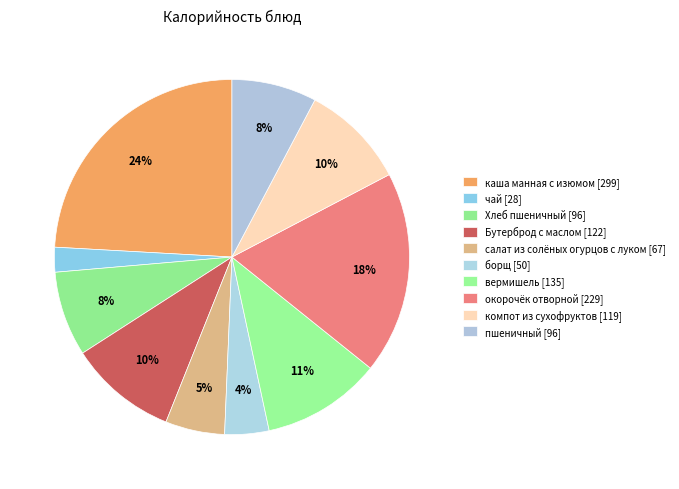

Is there a majority slice in this chart?

No